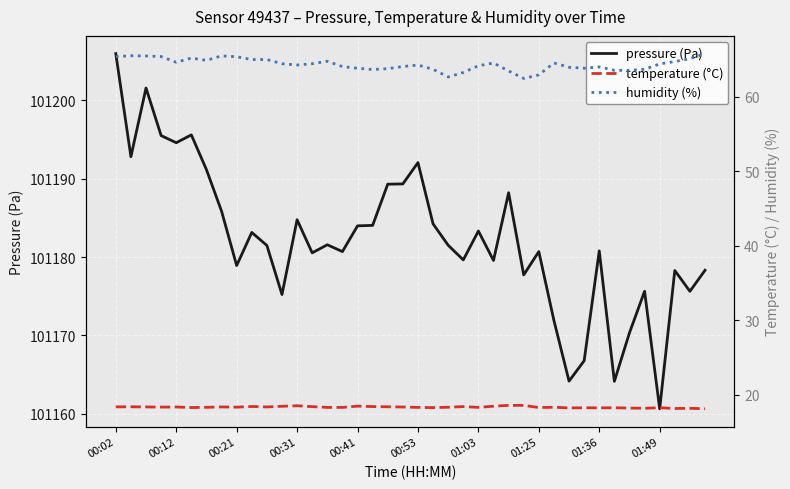

What is the lowest value of the pressure (Pa) series?

101160.7